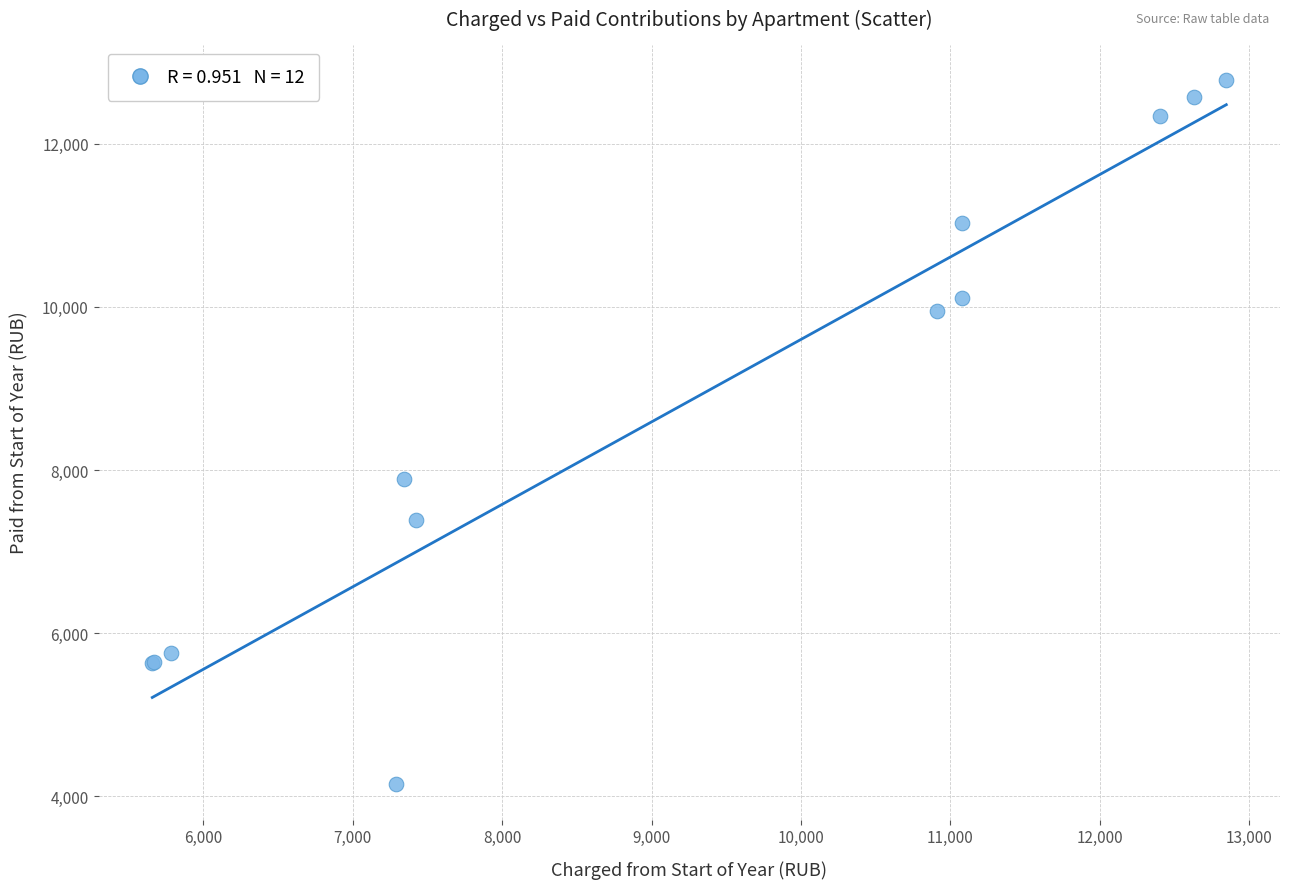

What Y value in the scatter plot is closest to 8464?

7886.5